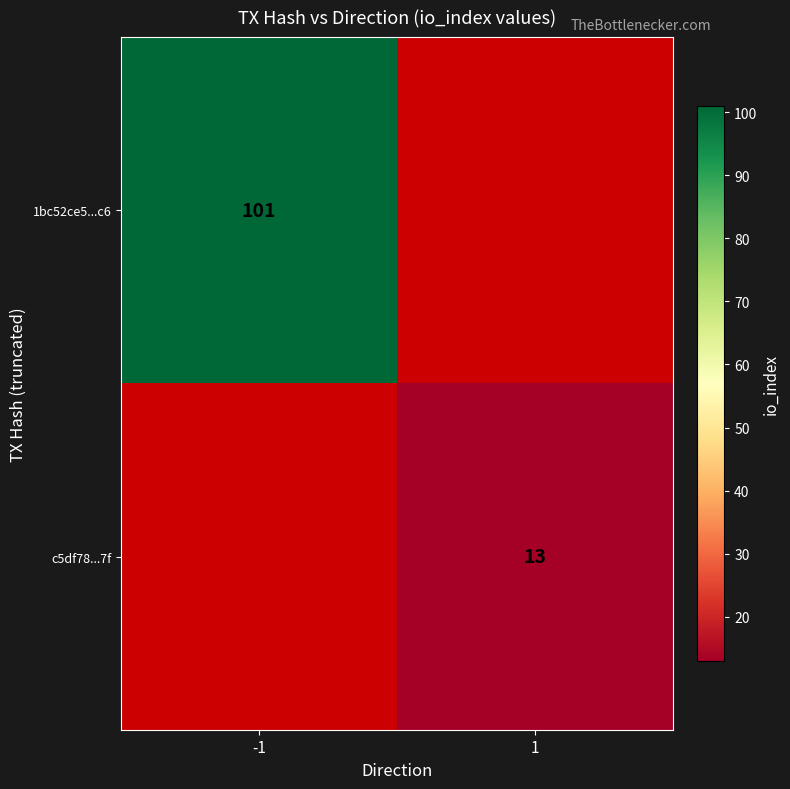

The 1bc52ce5...c6 series shows 62 at -1. True or false?

False